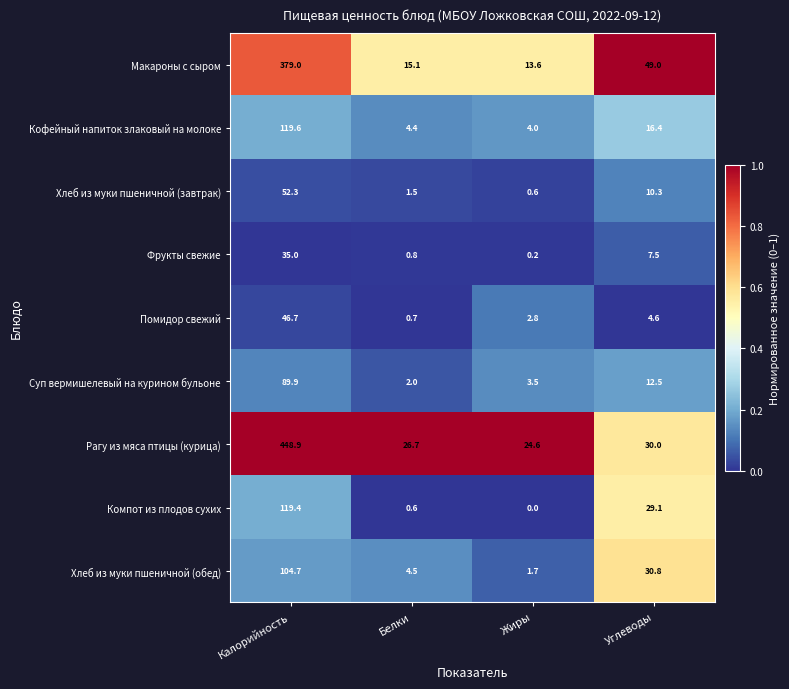

At which label is Фрукты свежие closest to 17?

Углеводы